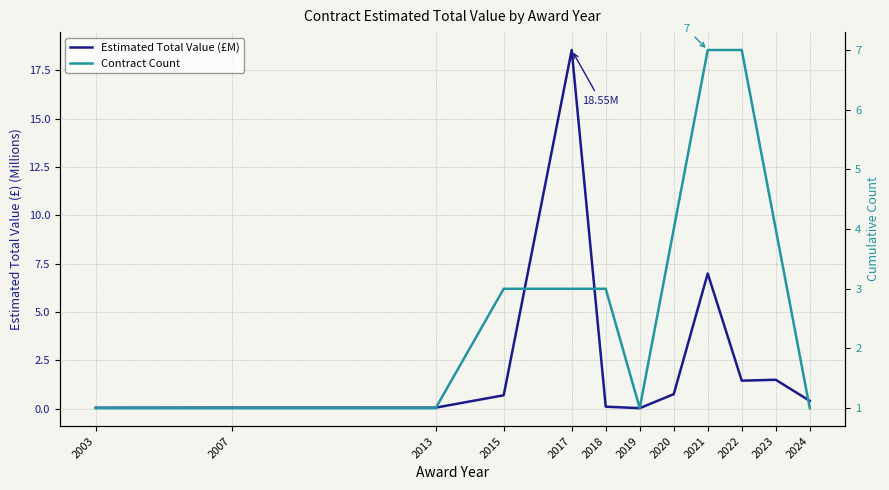

True or false: Contract Count and Estimated Total Value (£M) cross at least once.

True